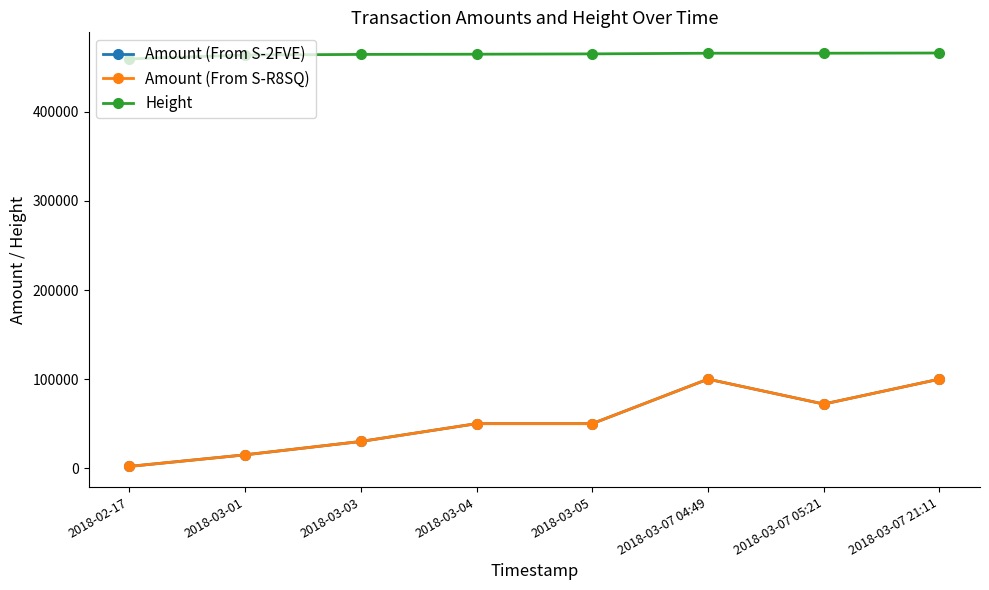

What is the total value across all series at 2018-03-04?

564717